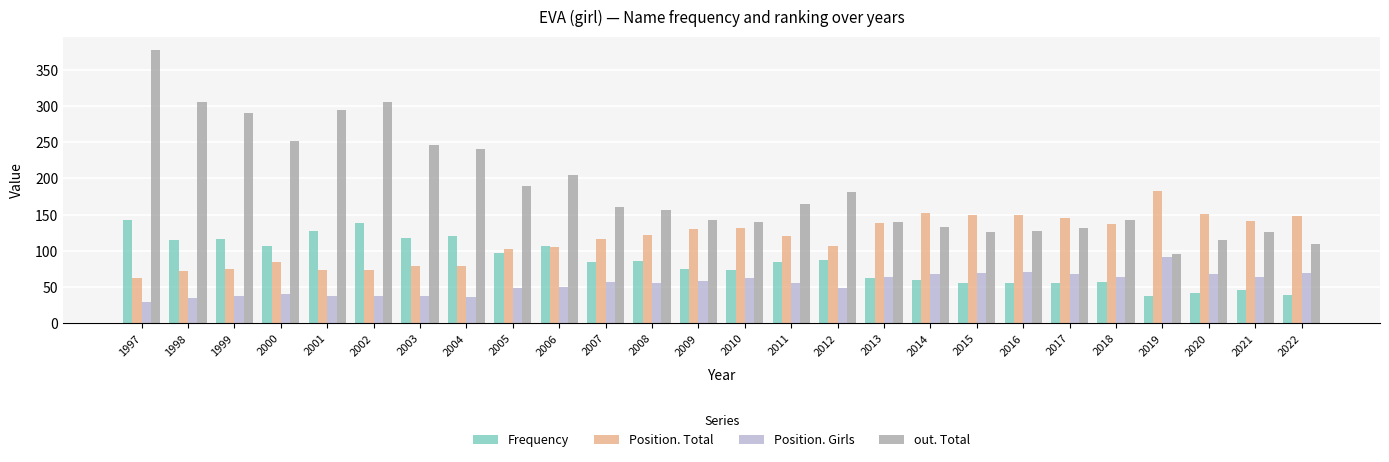

Which series changed the most between 2005 and 2013?

out. Total